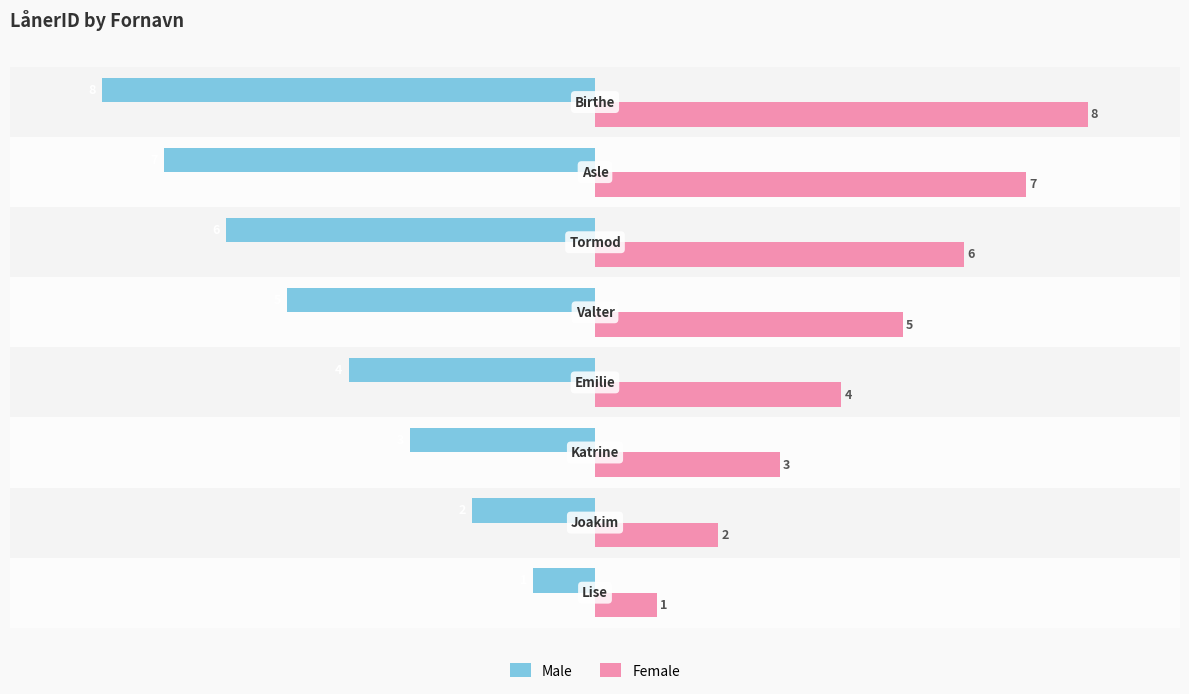

What is the sum of all Male values?

-36